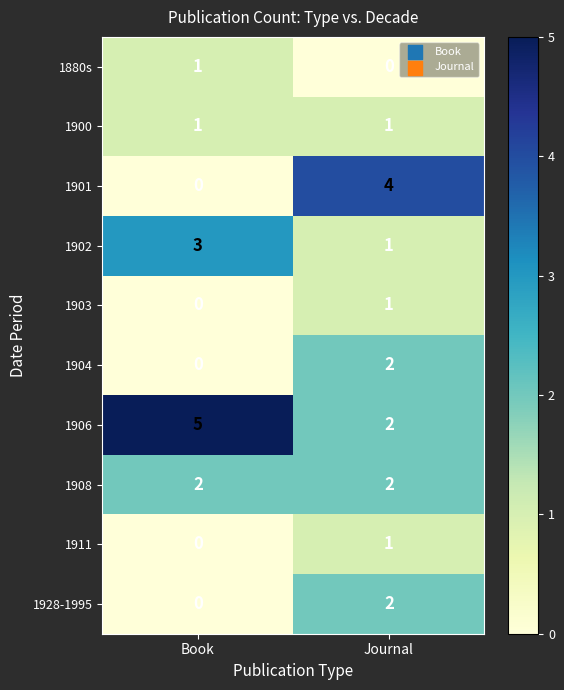

The value of 1906 at Book is 8. True or false?

False